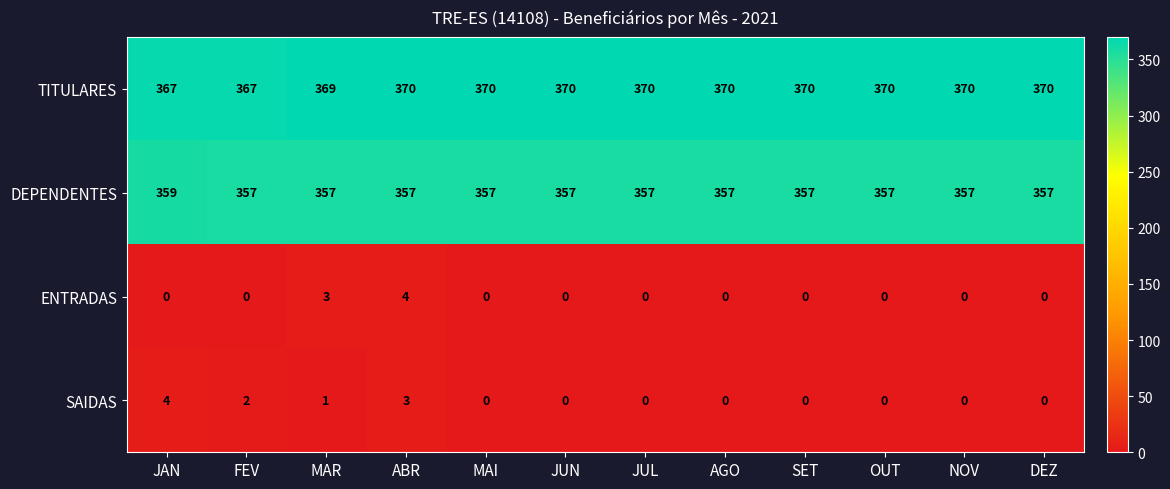

Which category has the highest value in the SAIDAS series?

JAN